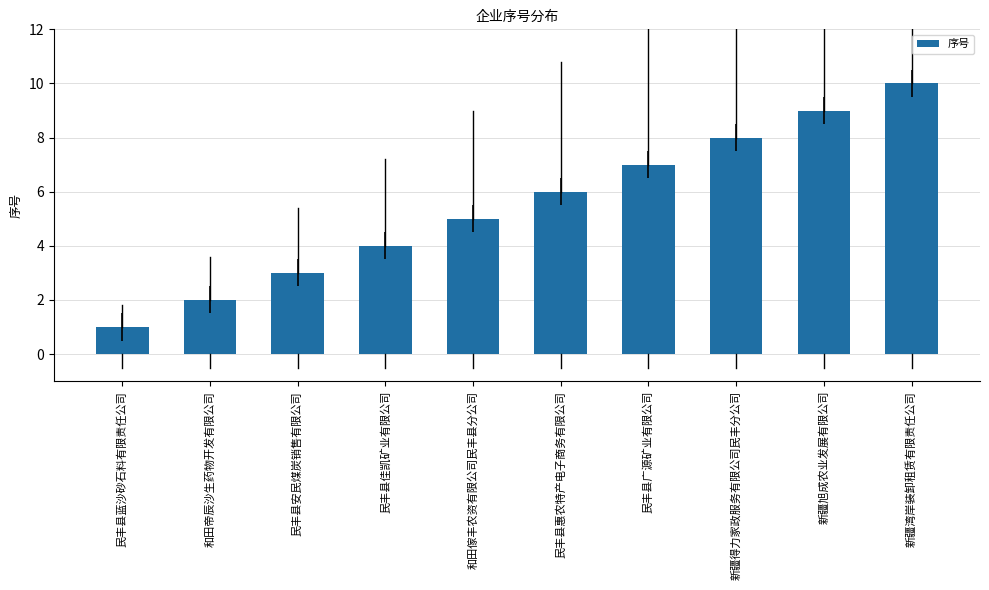

At which label is the value closest to 5?

和田傢丰农资有限公司民丰县分公司